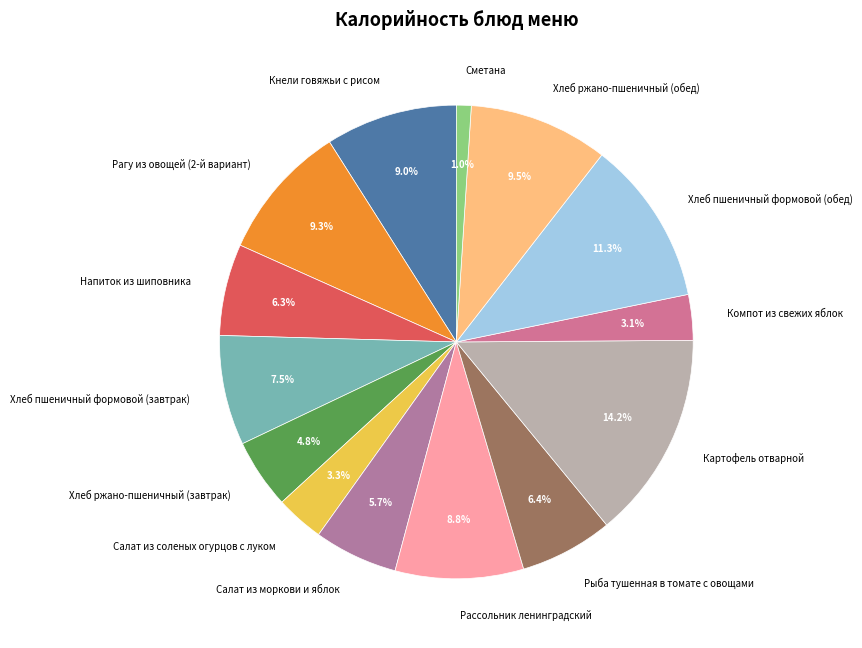

The Хлеб пшеничный формовой (обед) slice represents 24% of the pie. True or false?

False